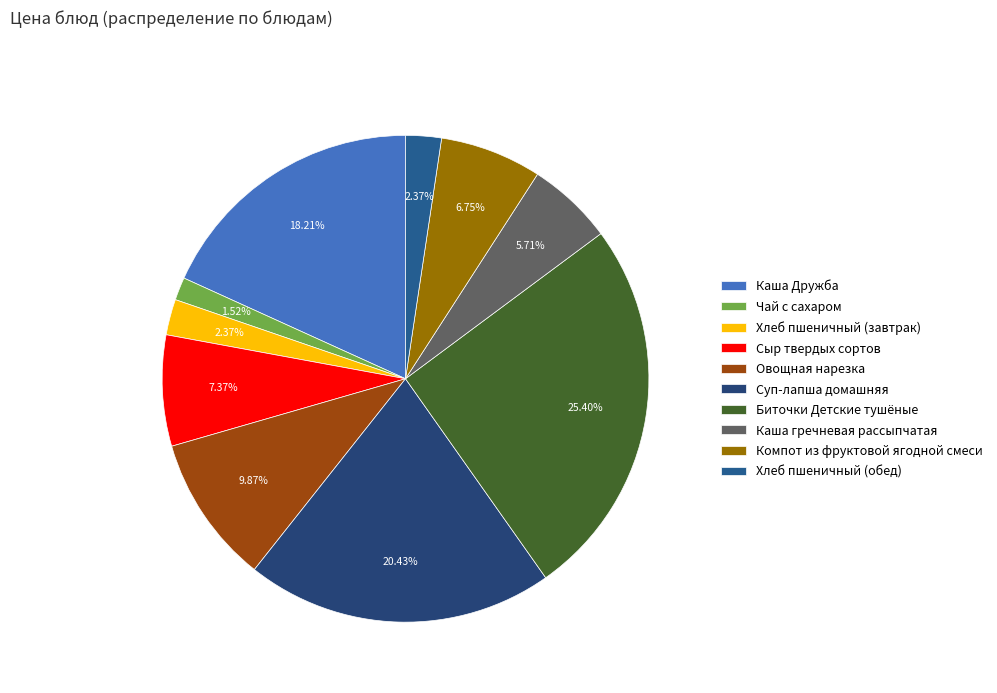

Rank the categories by value from lowest to highest.

Чай с сахаром, Хлеб пшеничный (завтрак), Хлеб пшеничный (обед), Каша гречневая рассыпчатая, Компот из фруктовой ягодной смеси, Сыр твердых сортов, Овощная нарезка, Каша Дружба, Суп-лапша домашняя, Биточки Детские тушёные